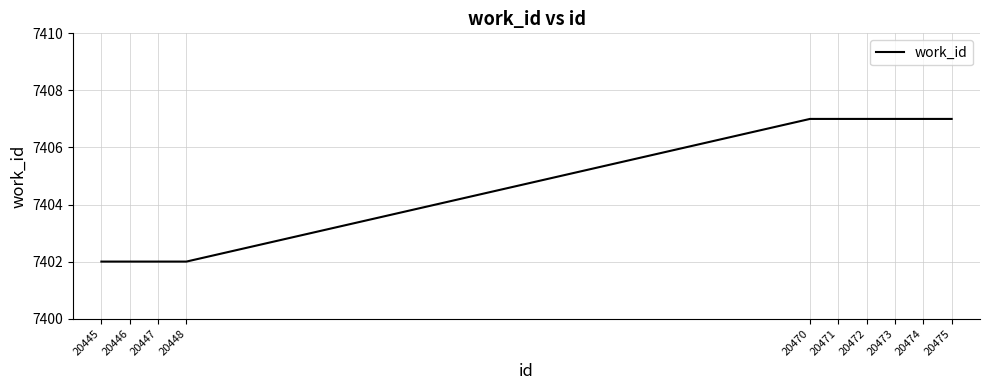

How many lines are shown in the chart?

1